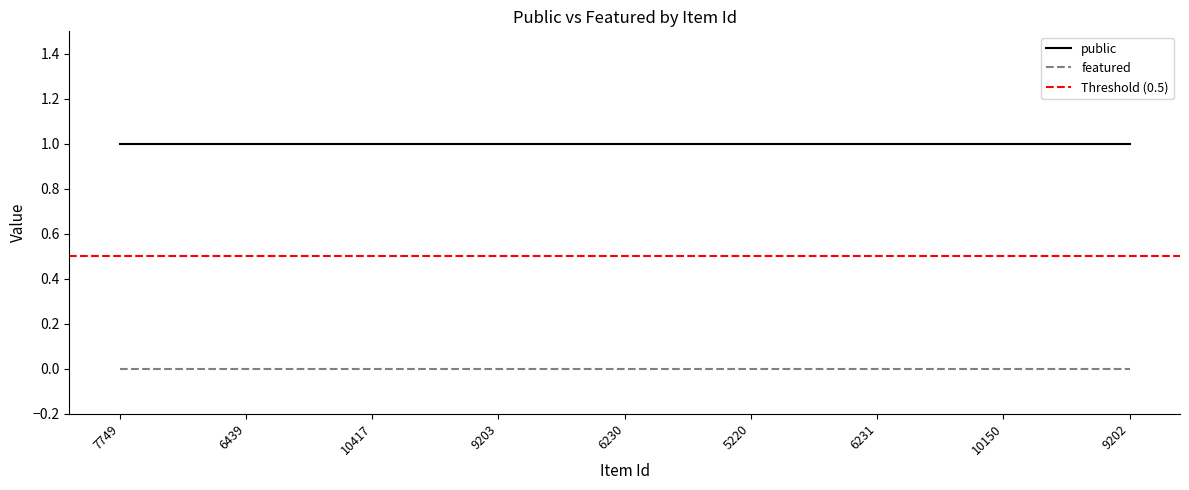

Reading right to left, list all the values displayed in this chart.

public: 9202=1	10150=1	6231=1	5220=1	6230=1	9203=1	10417=1	6439=1	7749=1
featured: 9202=0	10150=0	6231=0	5220=0	6230=0	9203=0	10417=0	6439=0	7749=0